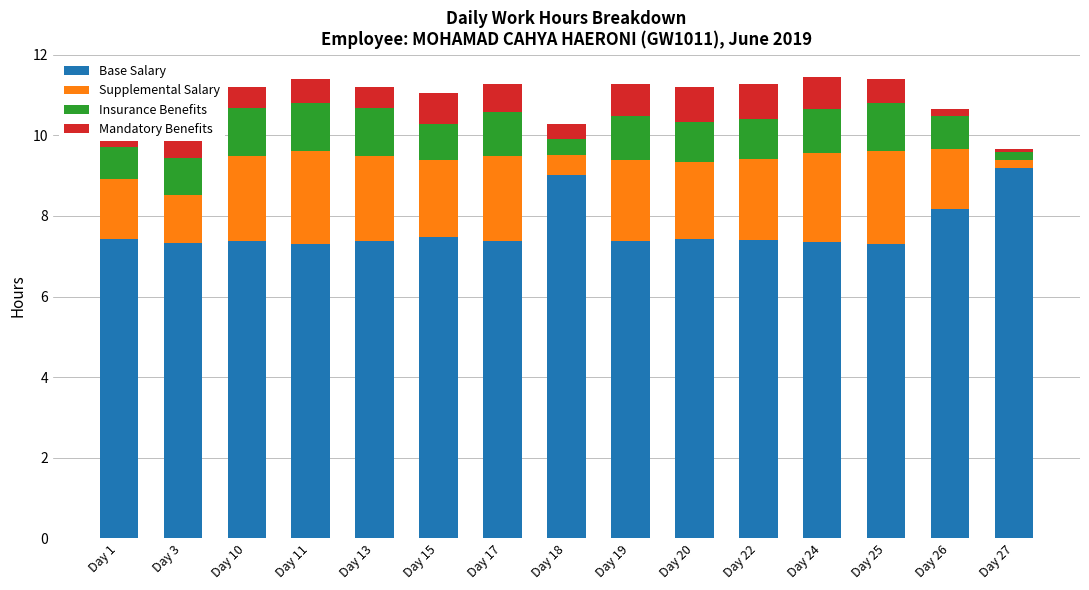

What is the value of the Base Salary bar at the 12th from the left?

7.4